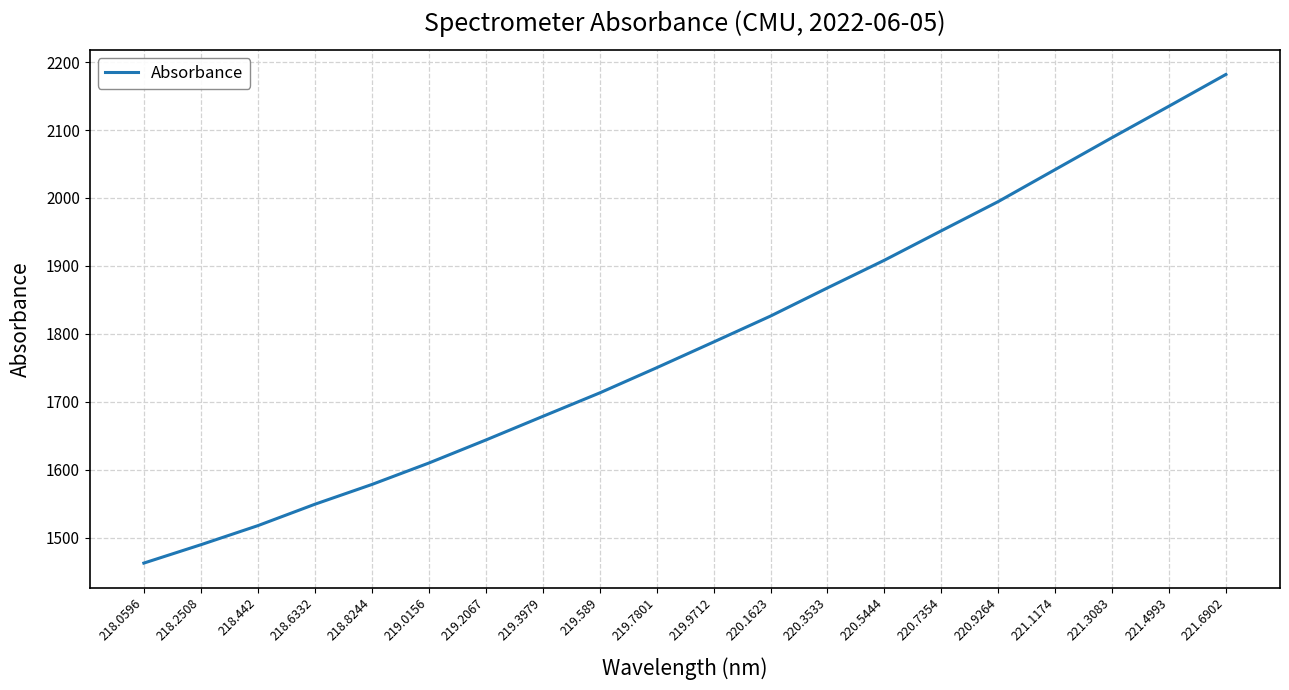

Is it true that the value at 218.8244 is 477.1?

False